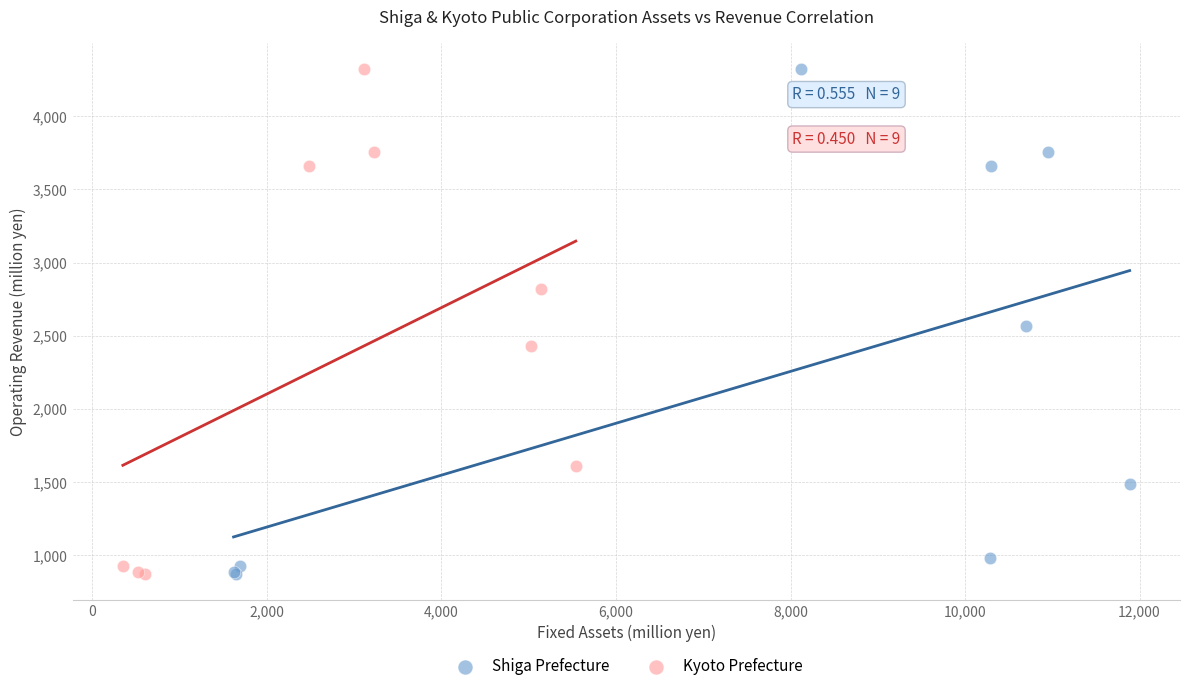

What are all the series names shown in the legend?

Shiga Prefecture, Kyoto Prefecture